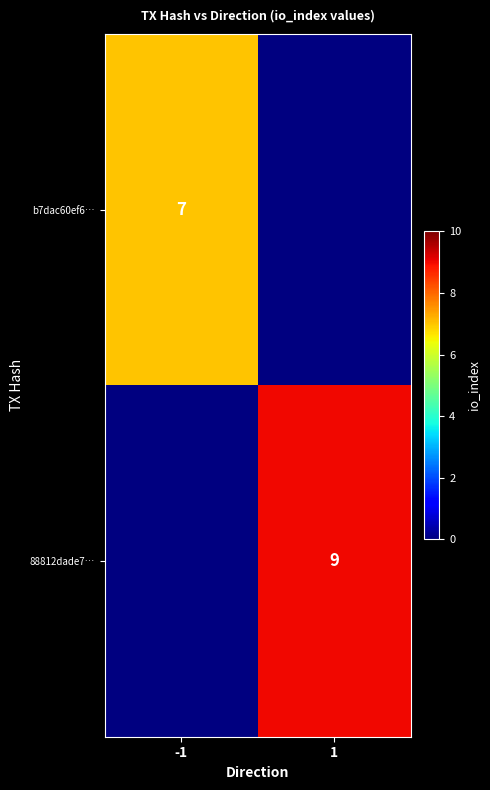

Which category has the highest value across all series?

1